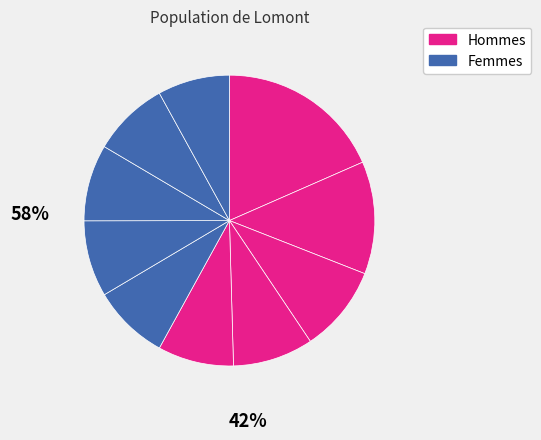

Is there any slice that represents more than half of the pie?

No